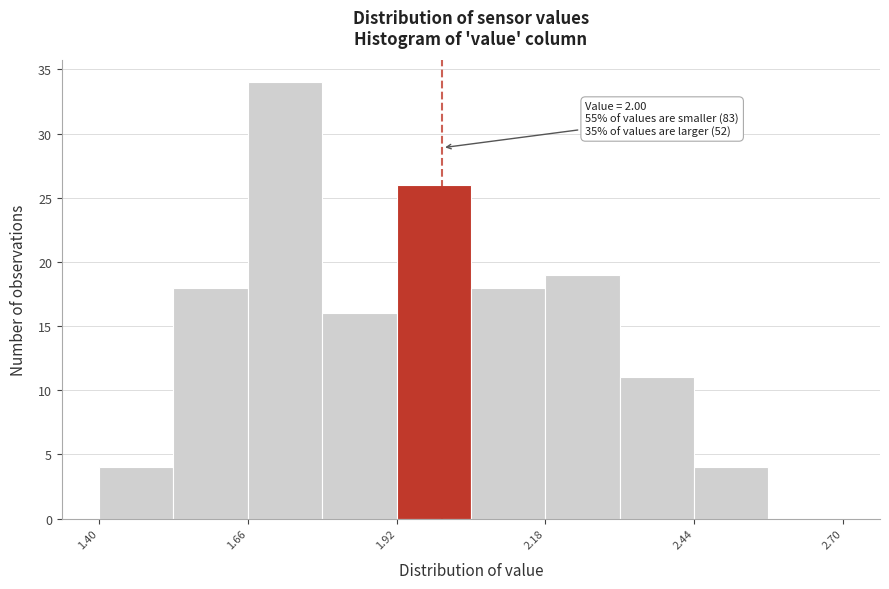

Around what value on the x-axis is the tallest bar? Give the approximate position of its centre, as read against the axis.

1.75